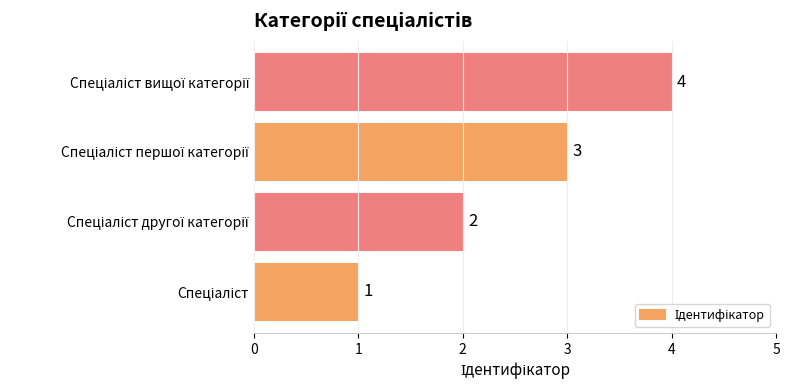

What is the maximum value shown in the chart?

4